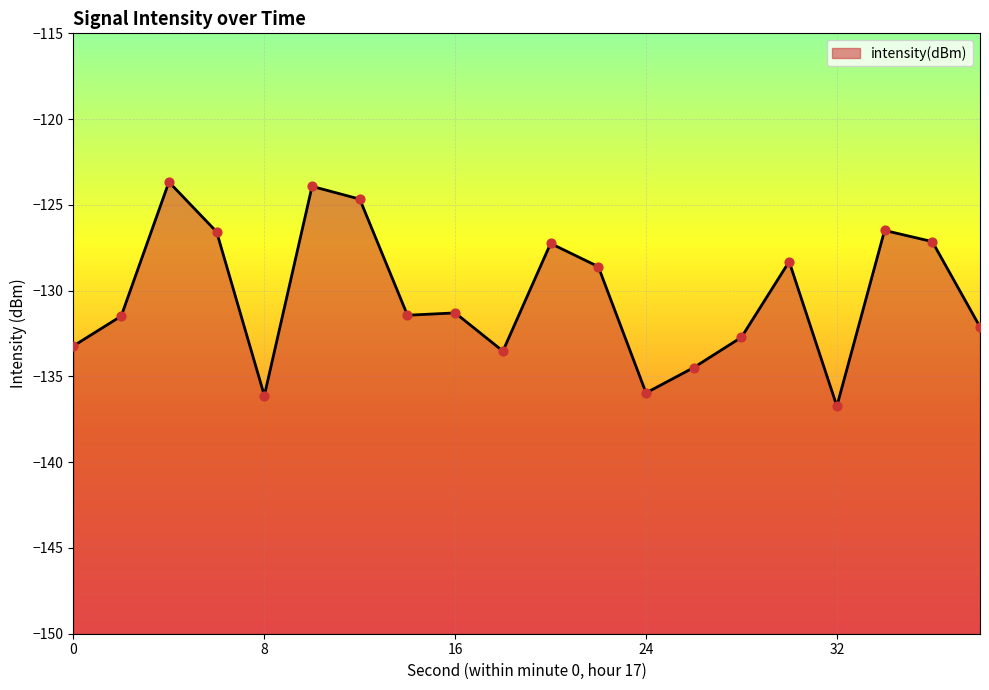

What is the change in value from 18 to 36?

+6.4